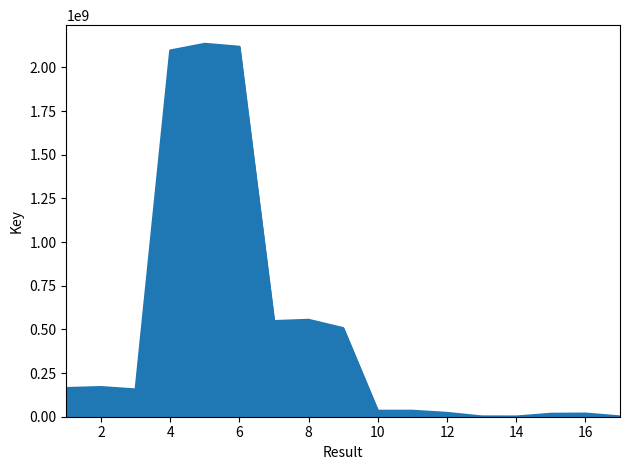

What is the maximum value shown in the chart?

2135159444